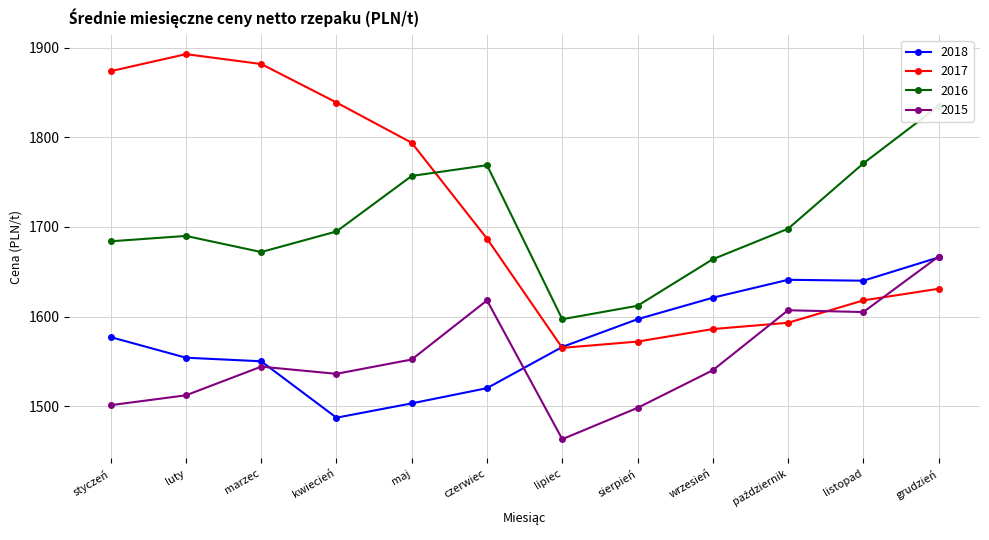

At how many categories does at least one series exceed 1522?

12